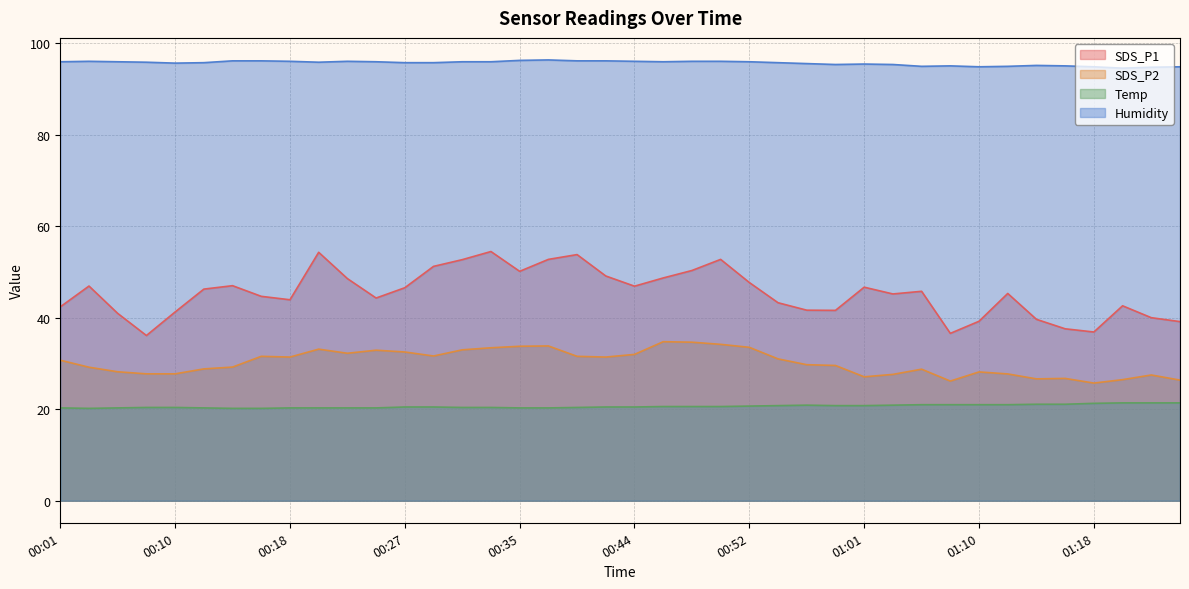

Which series has the largest total across all categories?

Humidity